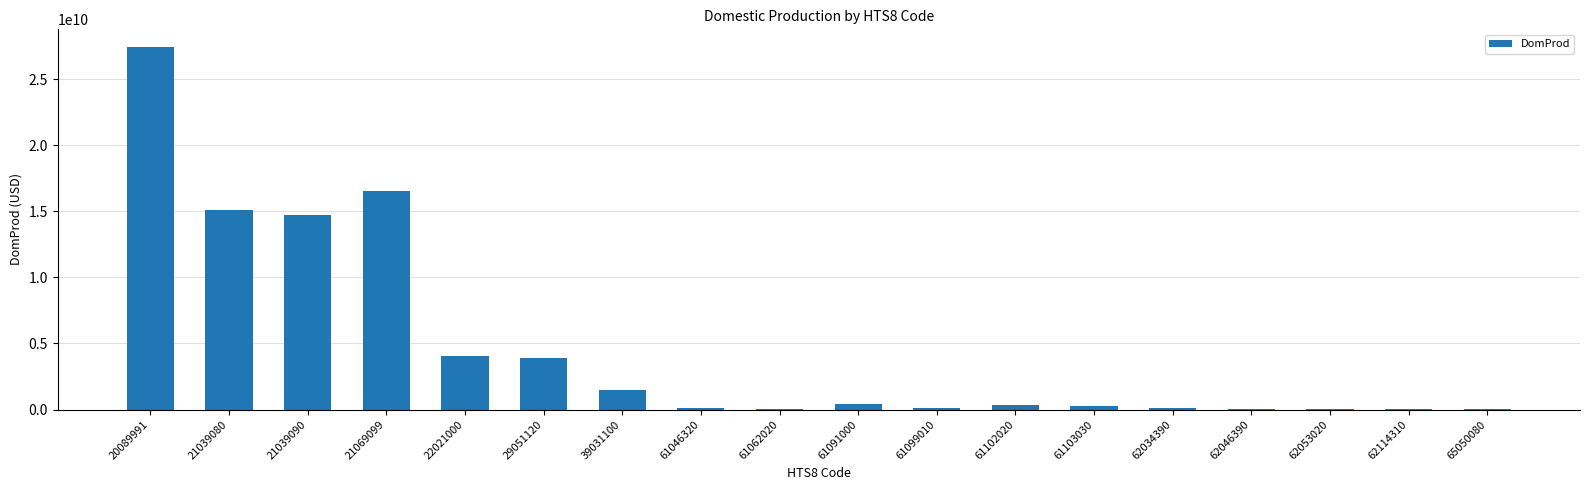

What is the maximum value shown in the chart?

27392979000